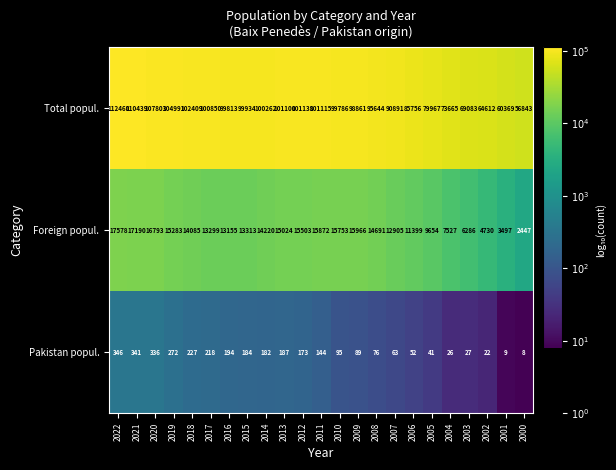

True or false: Pakistan popul. has a value of 15 at 2001.

False